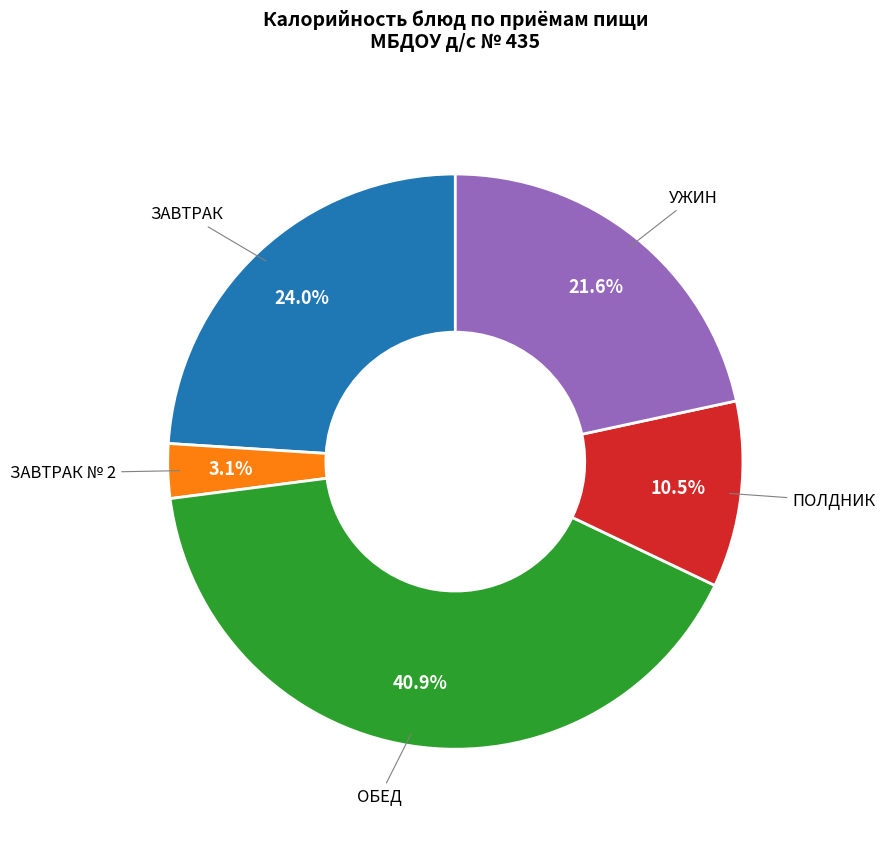

Which category has the smallest portion of the pie?

ЗАВТРАК № 2